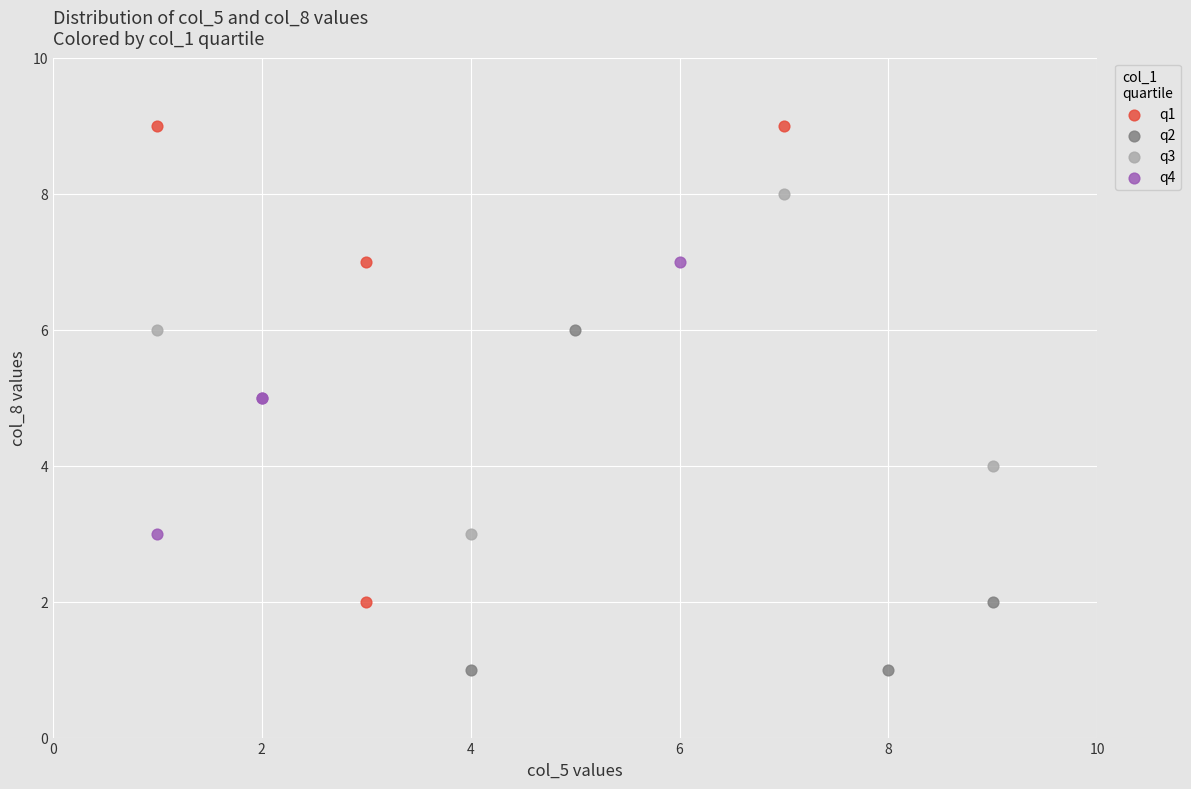

Which series has the largest Y range (max minus min)?

q1